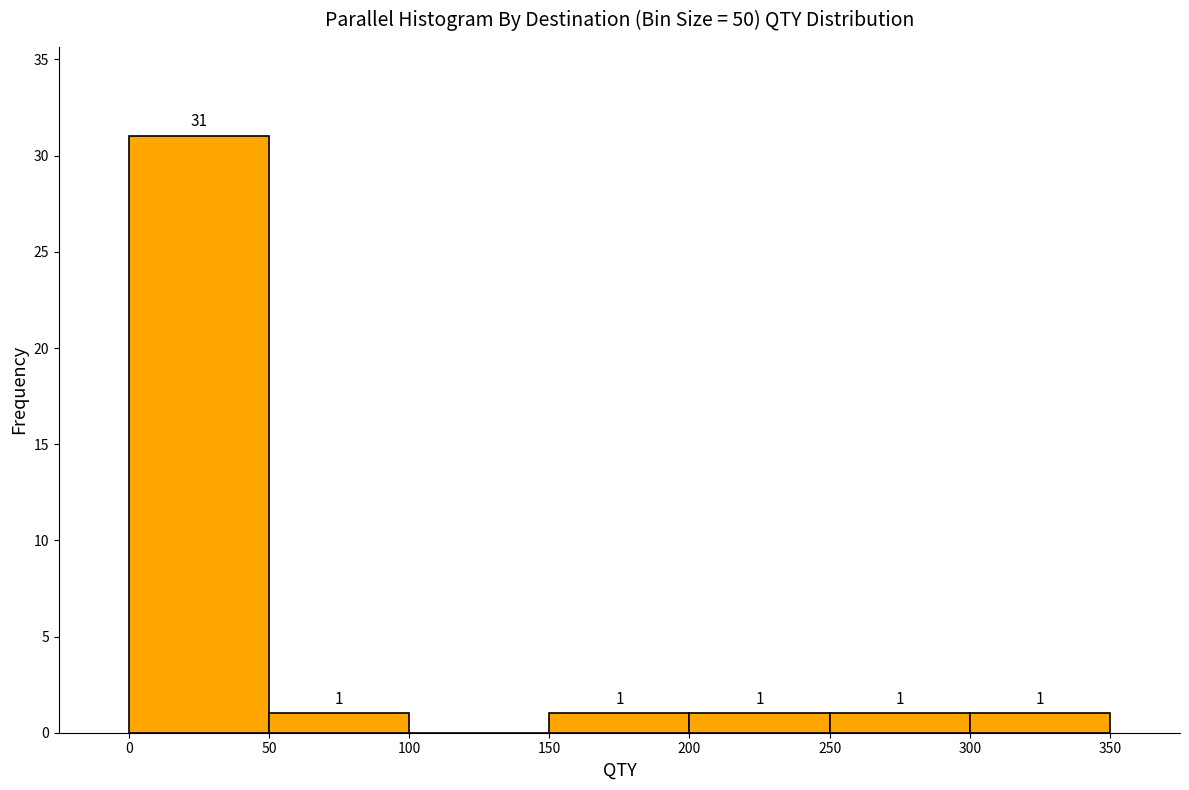

Which range on the x-axis has the tallest bar?

0 to 50